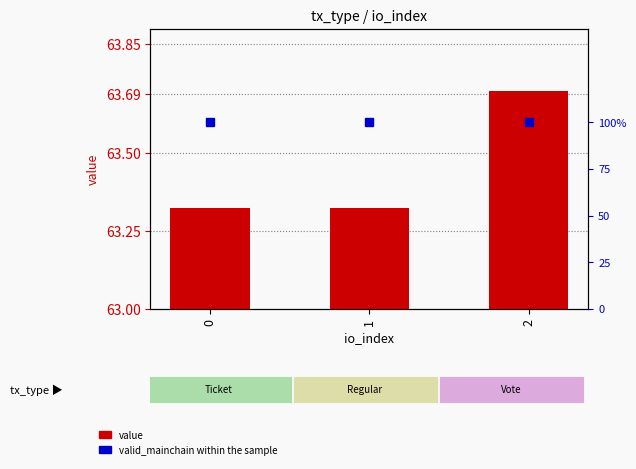

What is the total value across all series at 0?

64.3